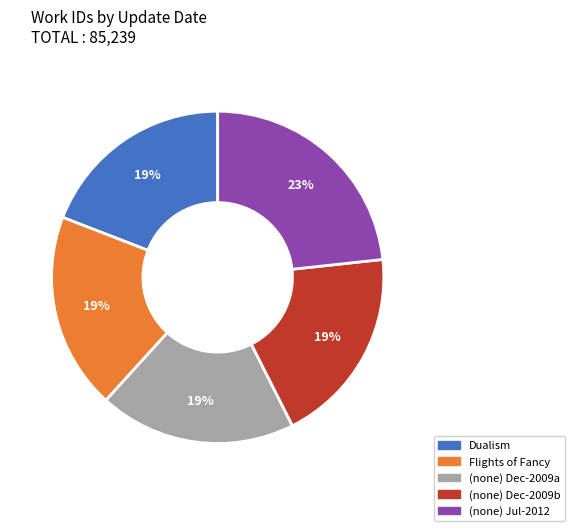

Does any single category account for the majority?

No